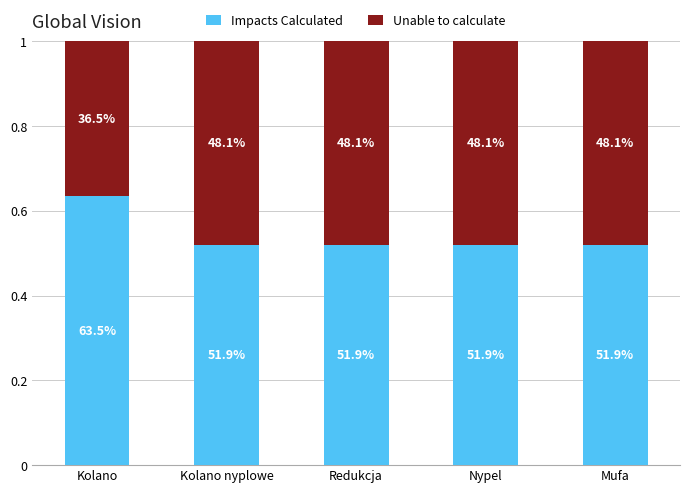

Does the chart contain any negative values?

No